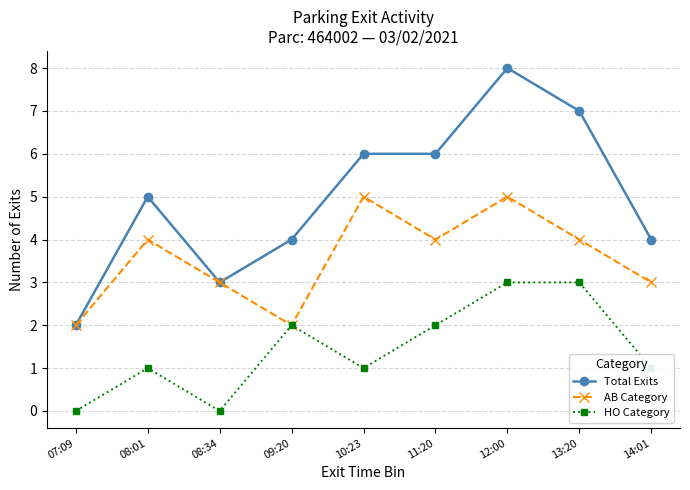

At which category is the sum across all series the highest?

12:00